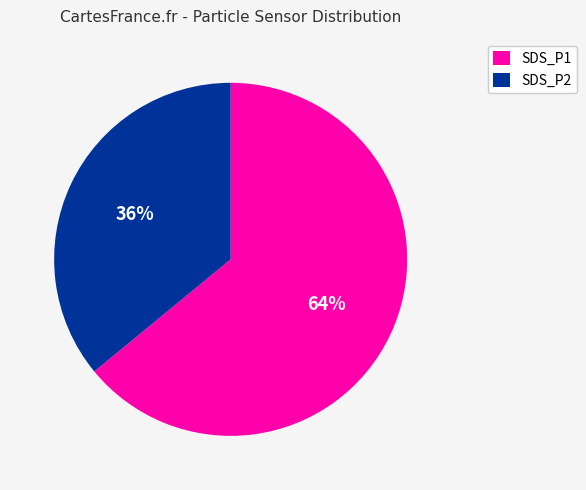

Is it true that SDS_P2 is 44% of the pie?

False